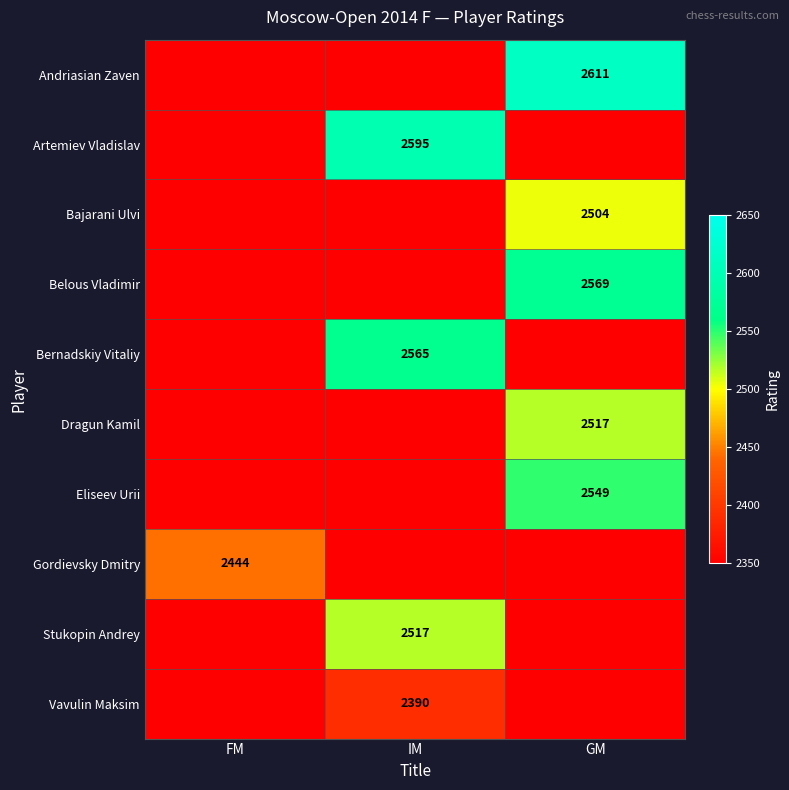

The Vavulin Maksim series shows 2390 at IM. True or false?

True